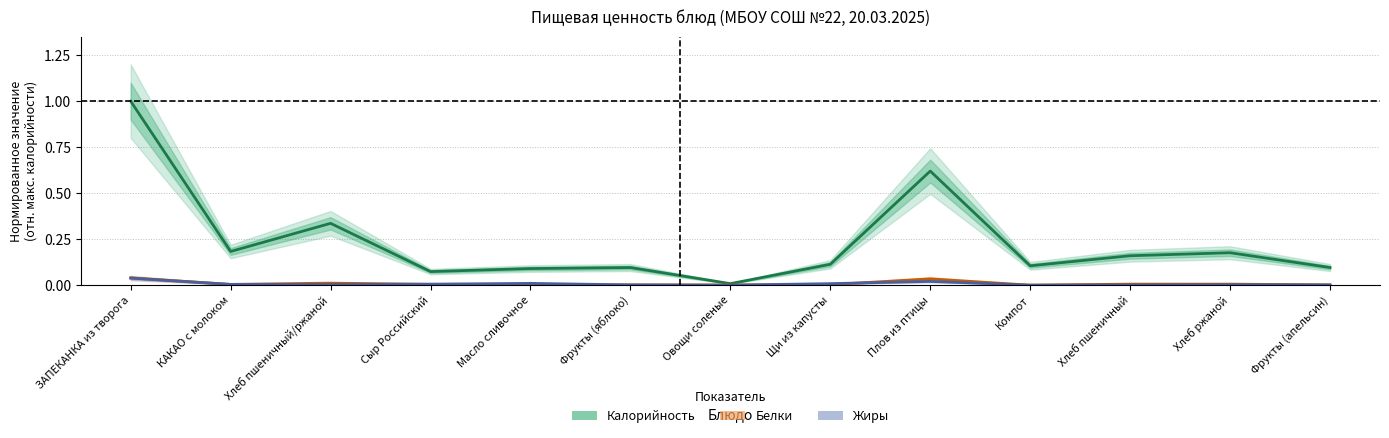

At Сыр Российский, list the series in order from smallest to largest.

Белки, Жиры, Калорийность